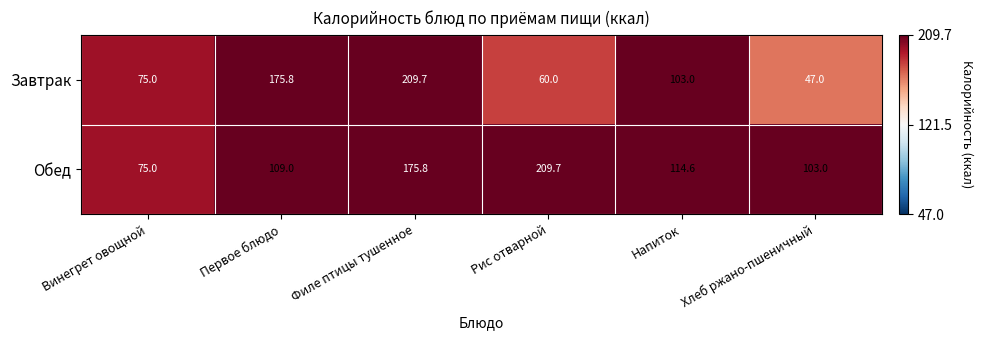

Which series has the largest total across all categories?

Обед